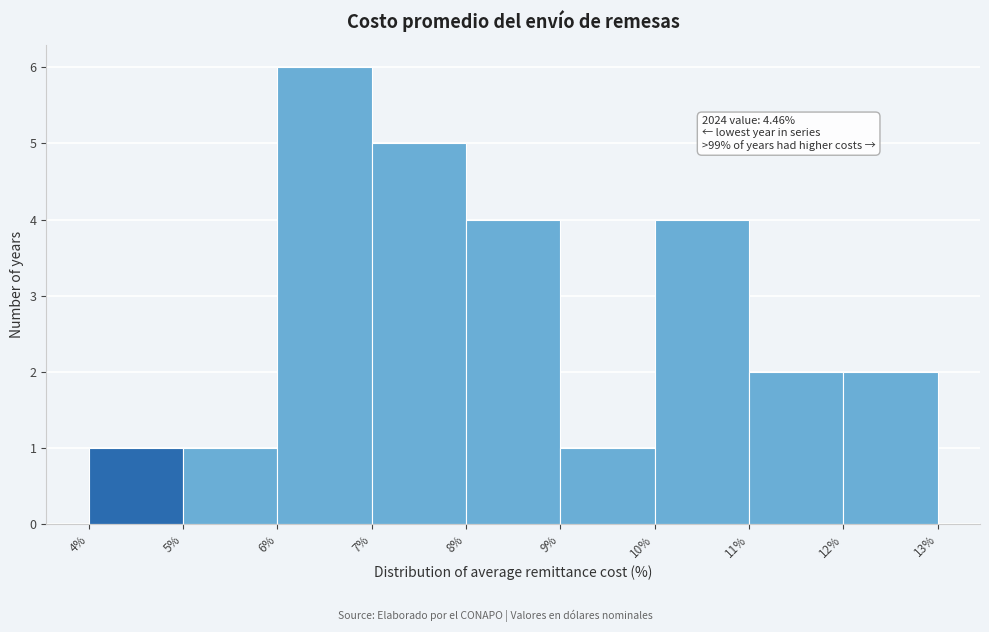

Which range on the x-axis has the tallest bar?

6% to 7%